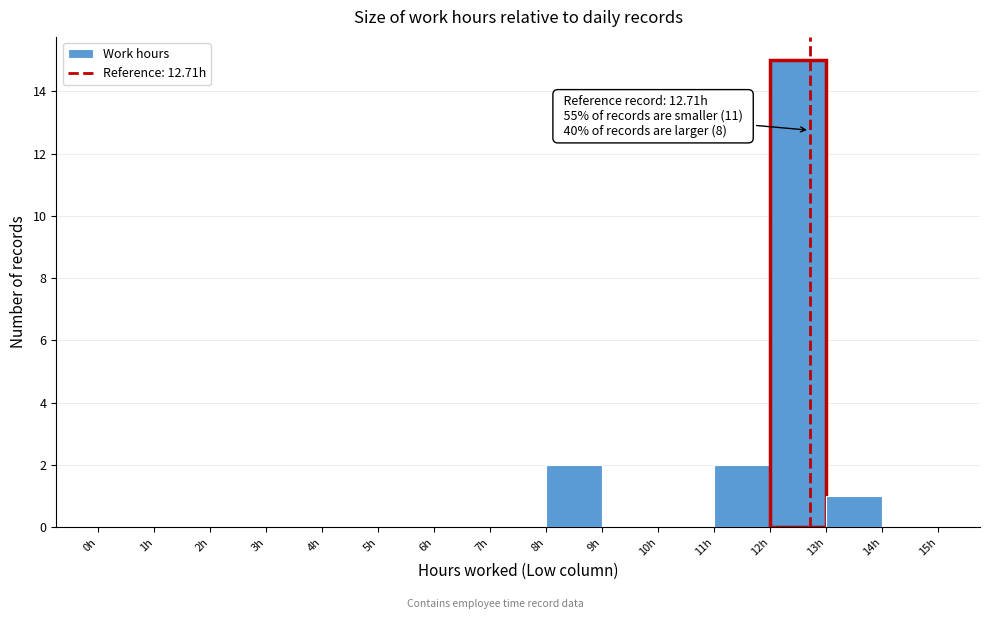

Which range on the x-axis has the tallest bar?

12 to 13